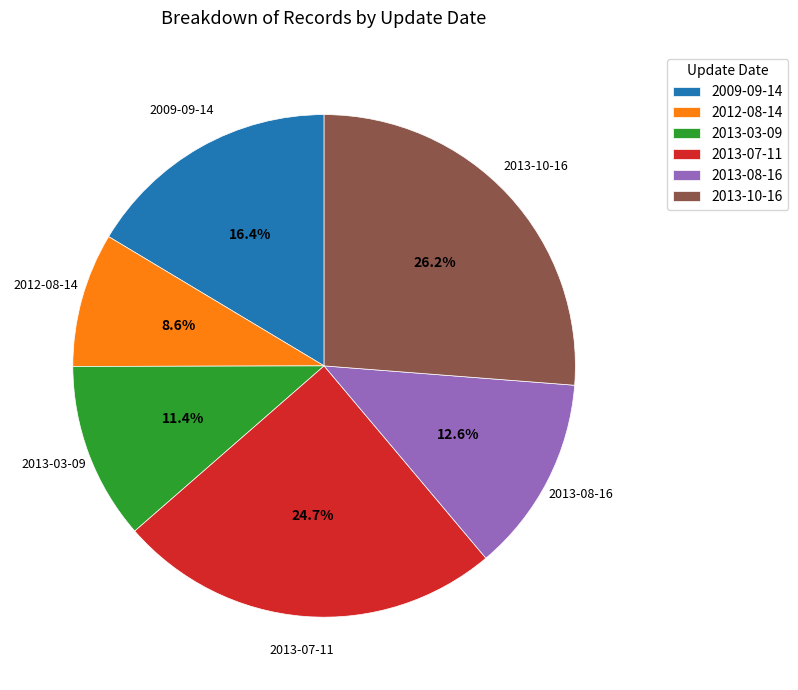

True or false: 2013-08-16 accounts for 7% of the total.

False